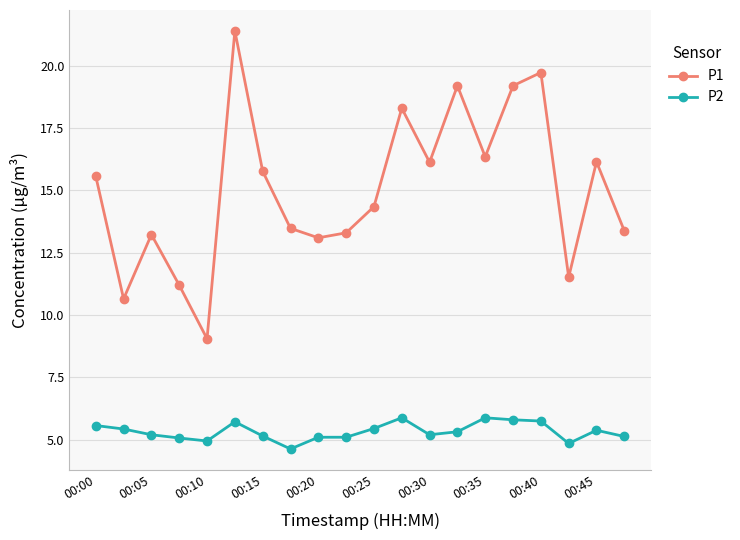

Which series has the largest total across all categories?

P1